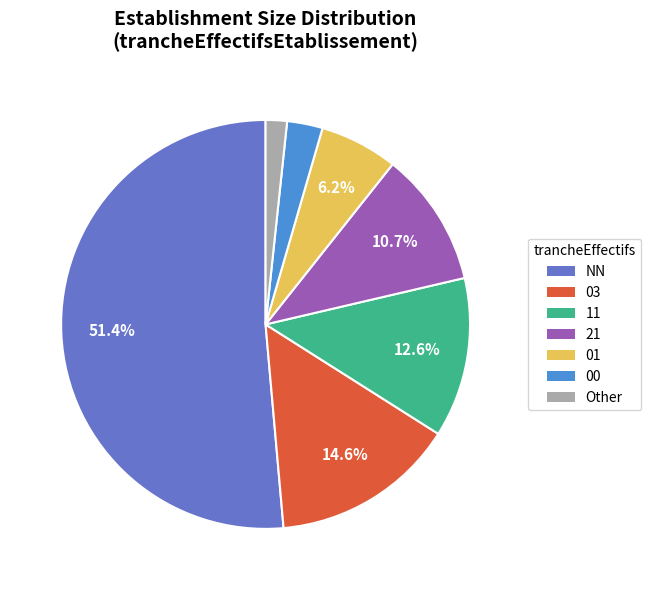

Which slice is the largest?

NN